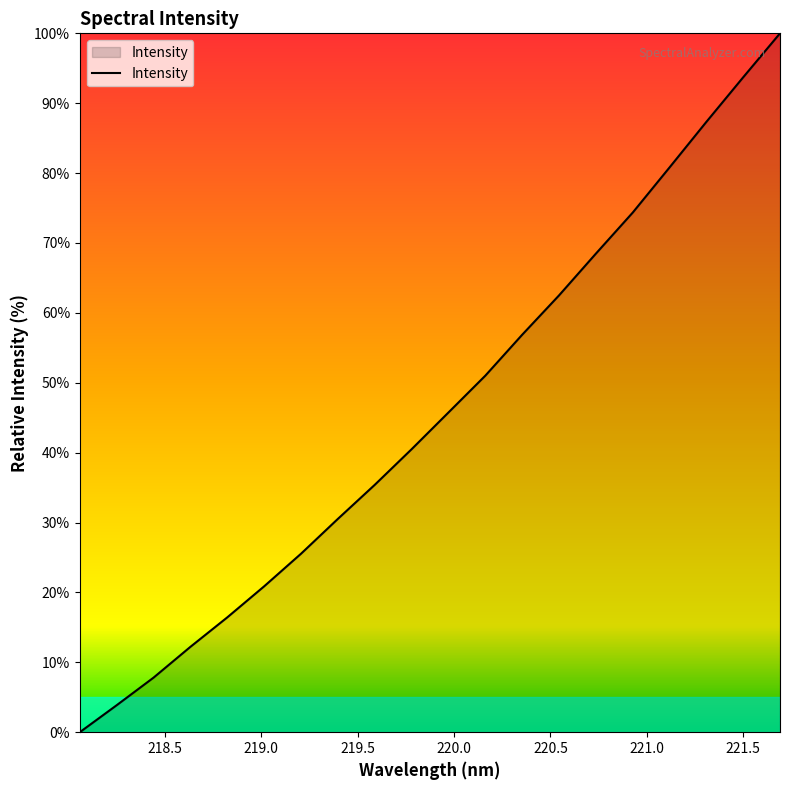

What is the maximum value shown in the chart?

100.0